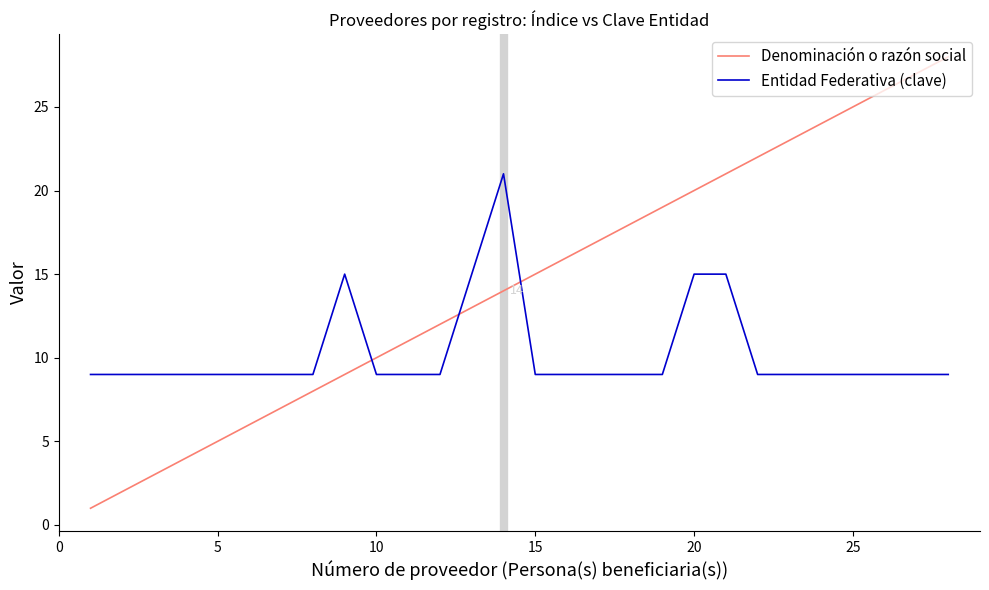

Which series has the largest total across all categories?

Denominación o razón social